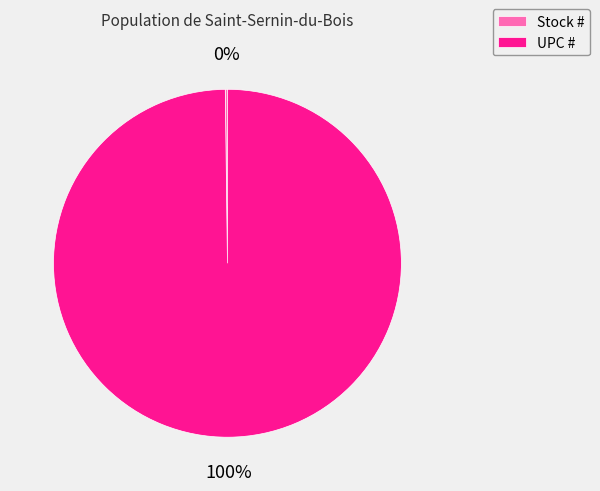

Is it true that UPC # is 100% of the pie?

True